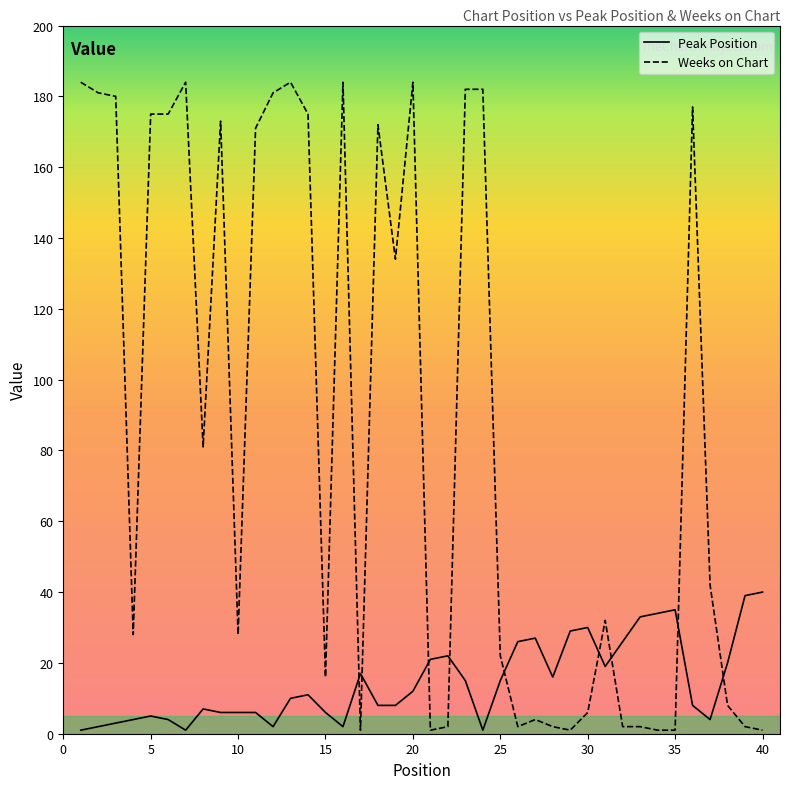

How many times do Weeks on Chart and Peak Position cross each other?

9